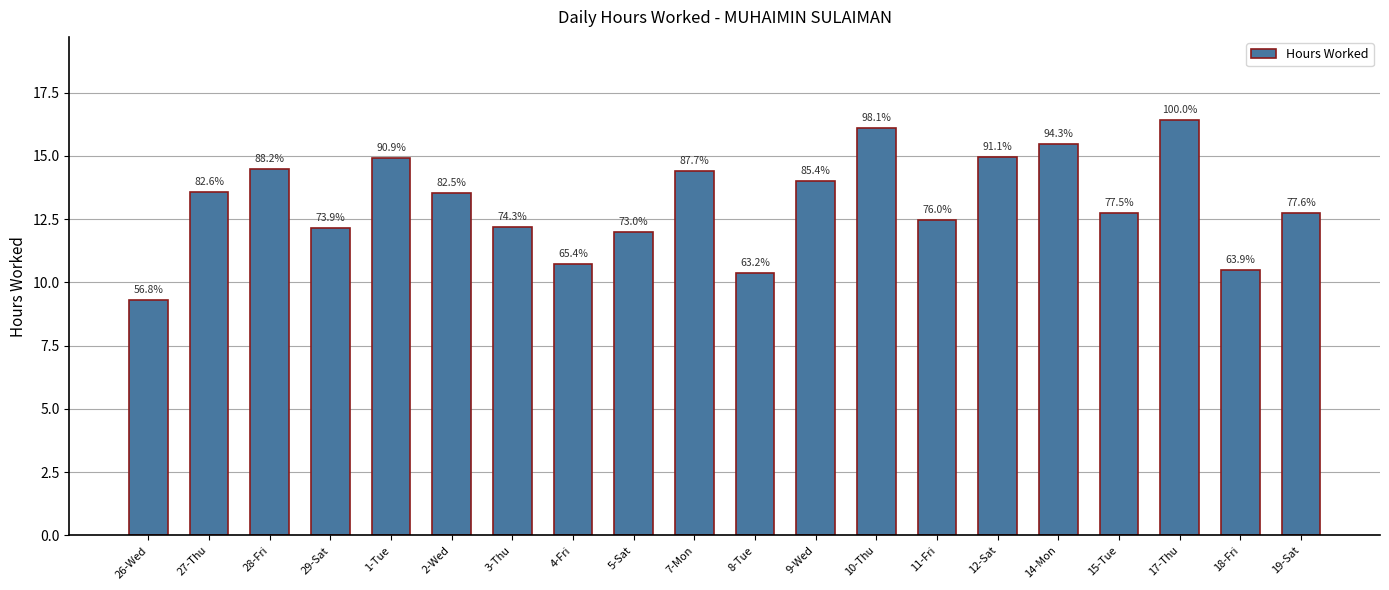

Between 26-Wed and 14-Mon, which is larger?

14-Mon